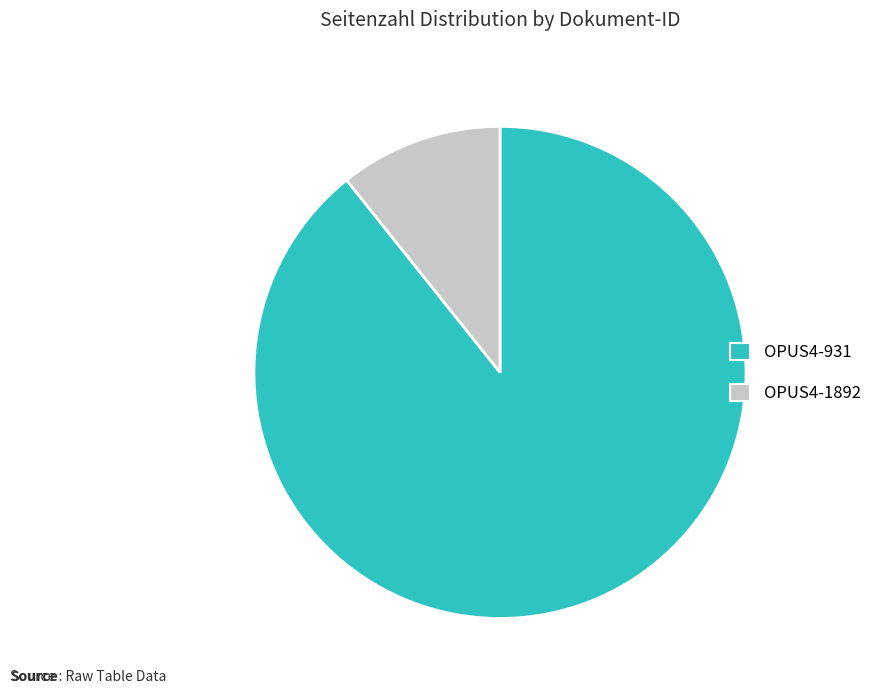

Is the sum of OPUS4-1892 and OPUS4-931 greater than half?

Yes